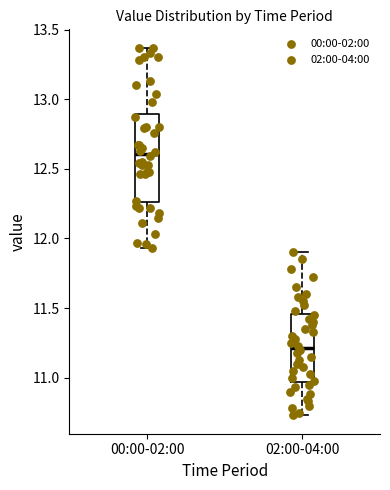

Reading left to right, read every box against the y-axis: the position of its median line, the range the box covers, and the ends of its whiskers. The values are not printed on the chart, so give them approximately, as read against the axis.

00:00-02:00: median 12.60, box 12.25 to 12.90, whiskers 11.95 to 13.35
02:00-04:00: median 11.20, box 10.95 to 11.45, whiskers 10.75 to 11.90